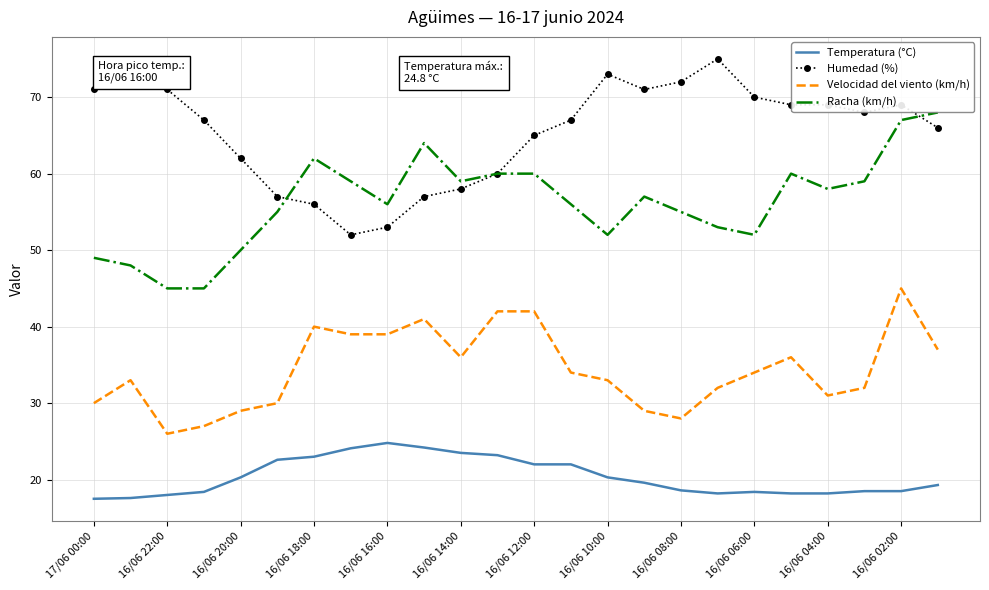

What is the lowest value of the Velocidad del viento (km/h) series?

26.0